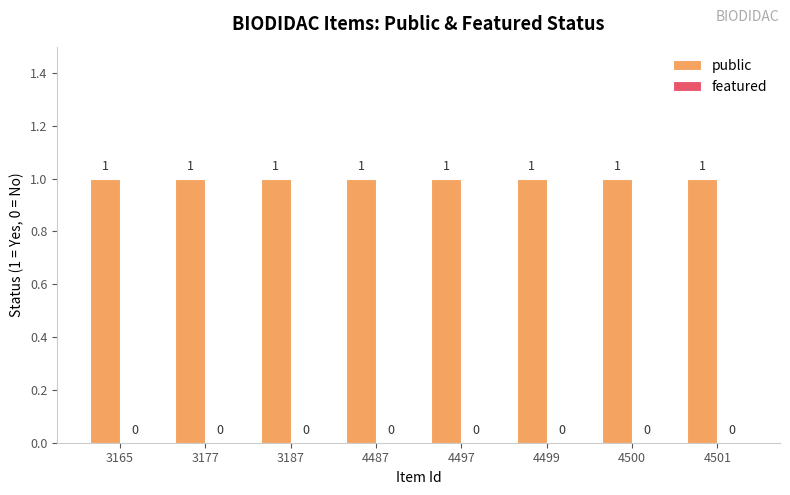

True or false: public has a value of 0 at 4501.

False